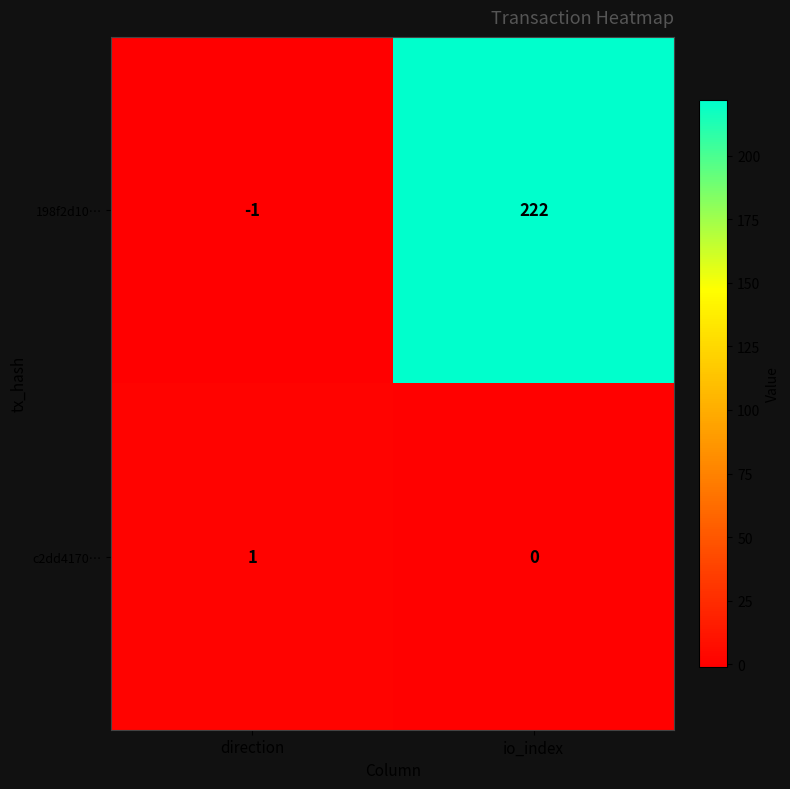

What is the sum of the 198f2d10… values at io_index and direction?

221